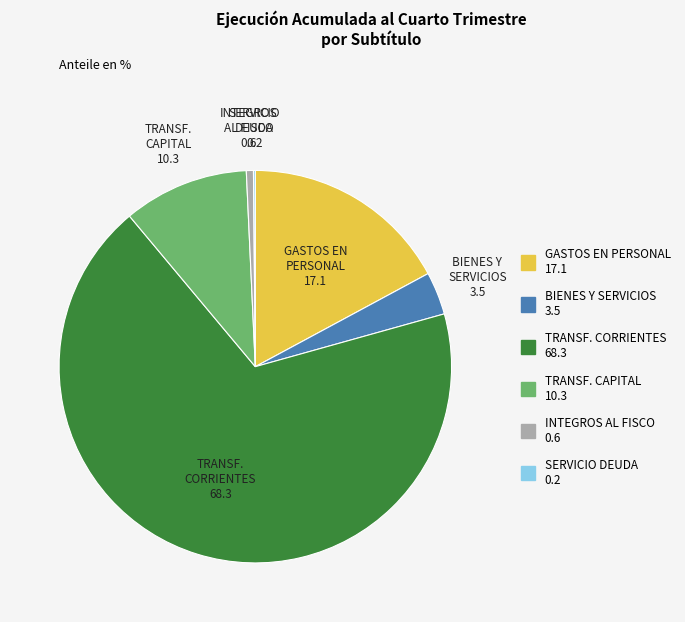

True or false: TRANSF. CAPITAL accounts for 10% of the total.

True